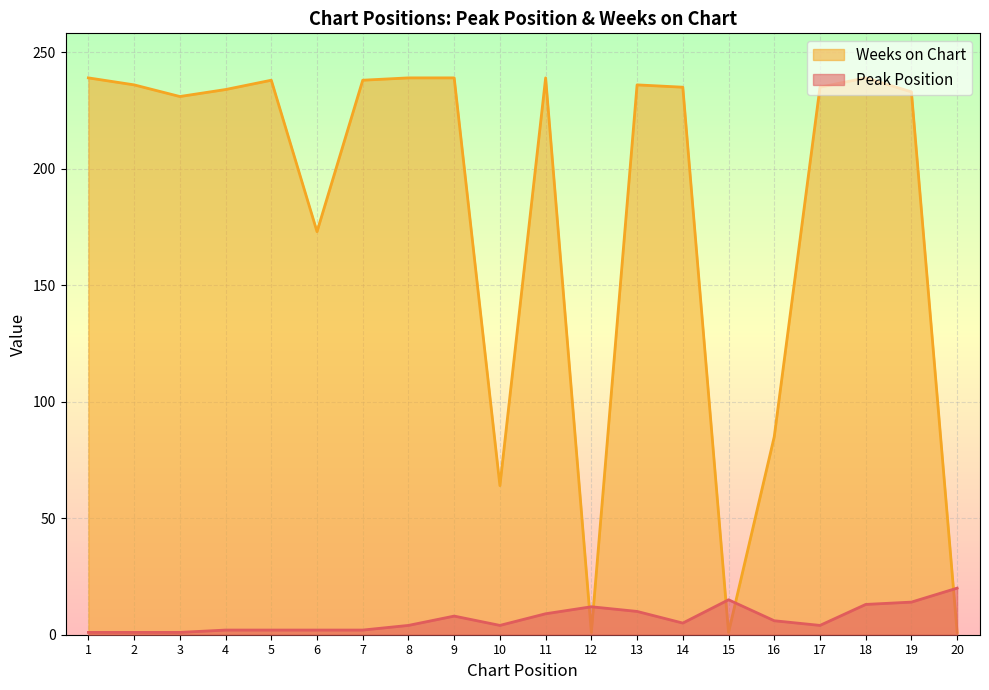

At which category is the sum across all series the highest?

18